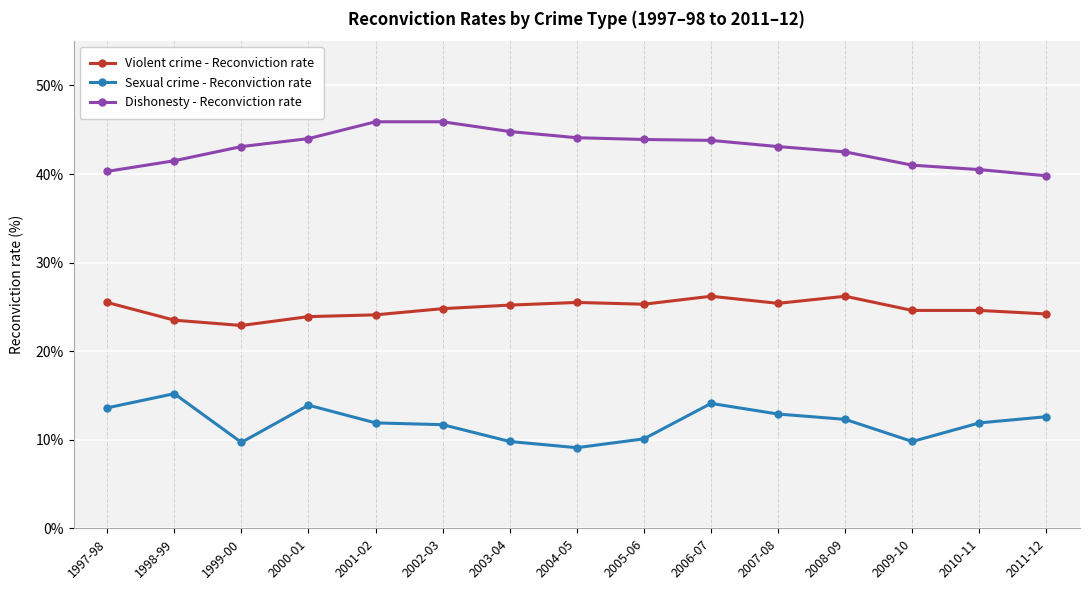

List the series in order of their overall mean, highest first.

Dishonesty - Reconviction rate, Violent crime - Reconviction rate, Sexual crime - Reconviction rate